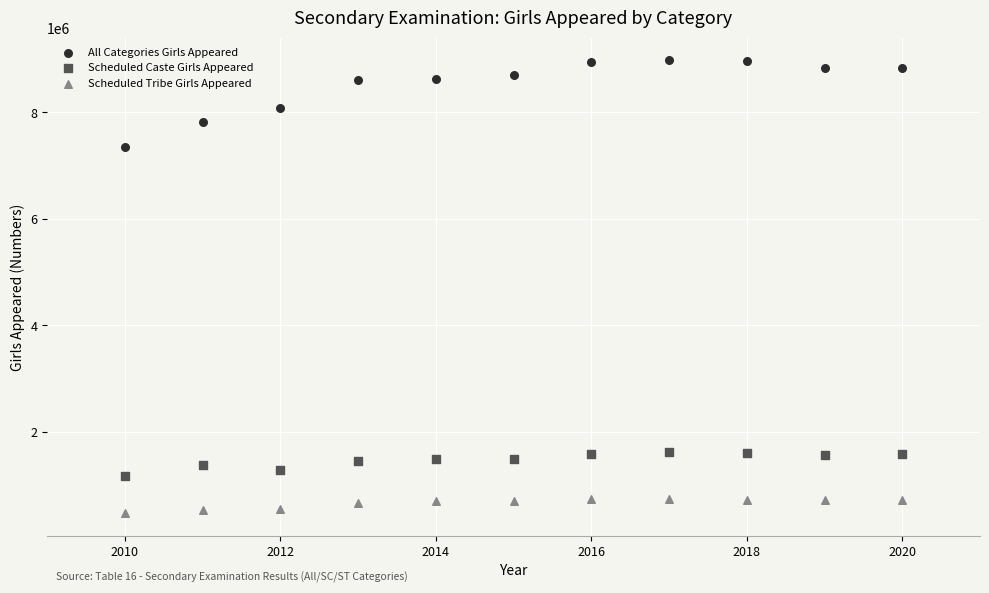

Across all data points, what is the range of X values (max minus min)?

10